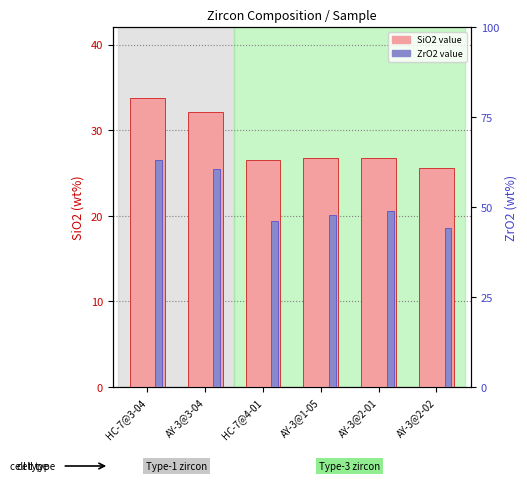

Reading left to right, transcribe all the data shown in this chart.

SiO2: HC-7@3-04=33.7	AY-3@3-04=32.1	HC-7@4-01=26.6	AY-3@1-05=26.7	AY-3@2-01=26.7	AY-3@2-02=25.6
ZrO2: HC-7@3-04=63.3	AY-3@3-04=60.7	HC-7@4-01=46.3	AY-3@1-05=47.8	AY-3@2-01=48.9	AY-3@2-02=44.1